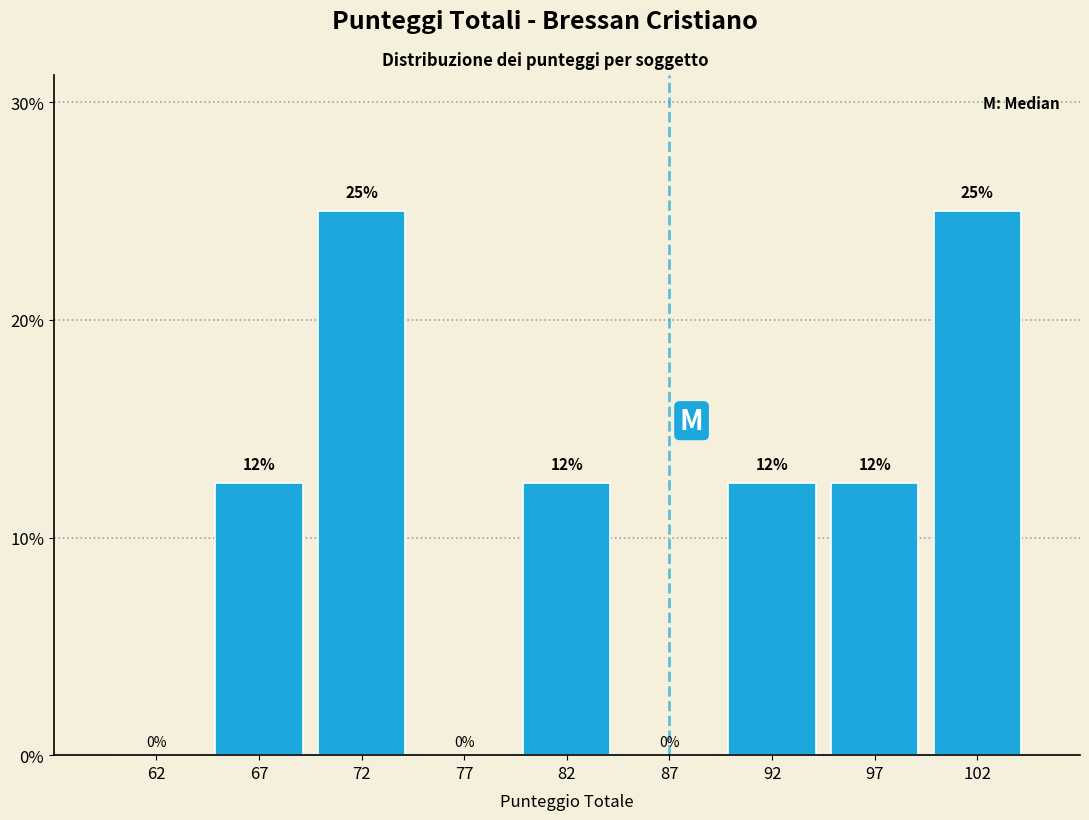

Approximately how many times larger is the value at 92 compared to 102?

0.5